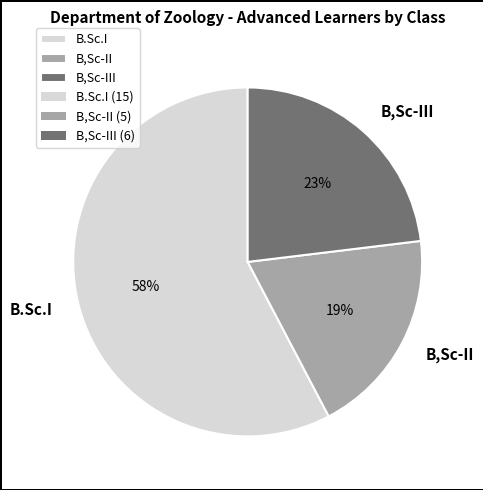

To the nearest percent, what portion does B,Sc-III represent?

23%